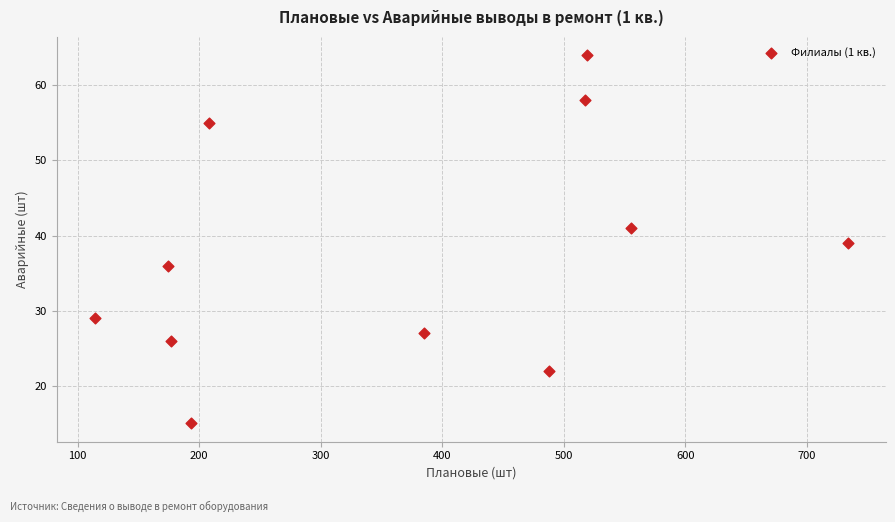

What is the average X value?

369